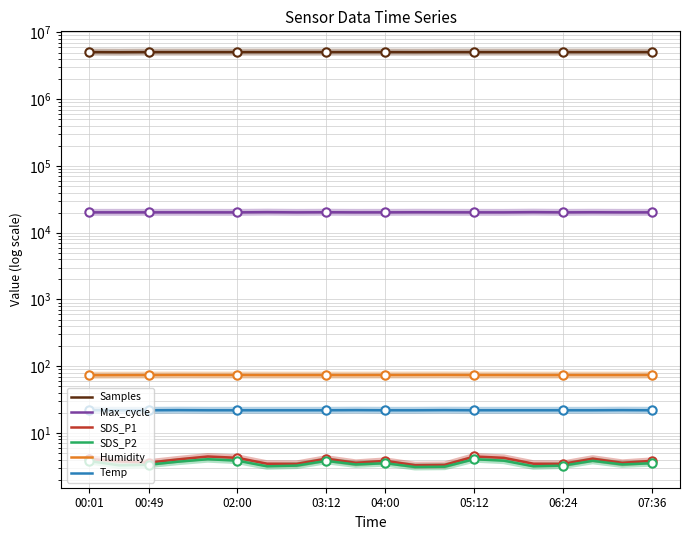

What is the value of the Max_cycle point at the 15th from the left?

20180.0